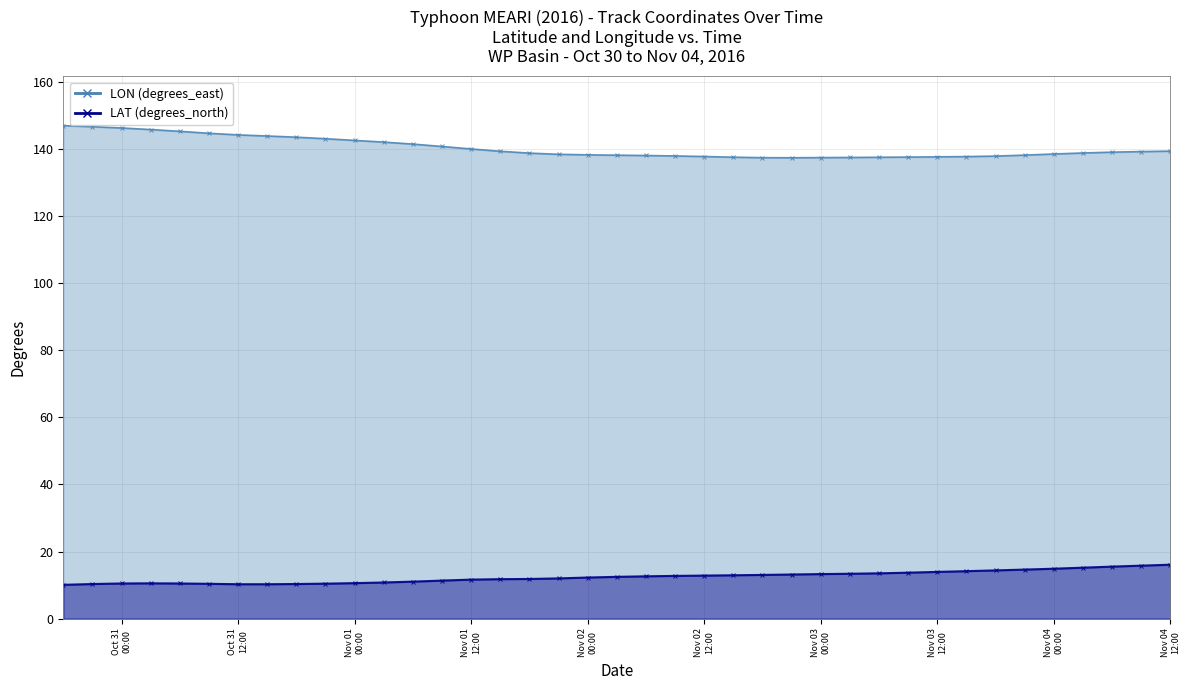

True or false: LON and LAT cross at least once.

False